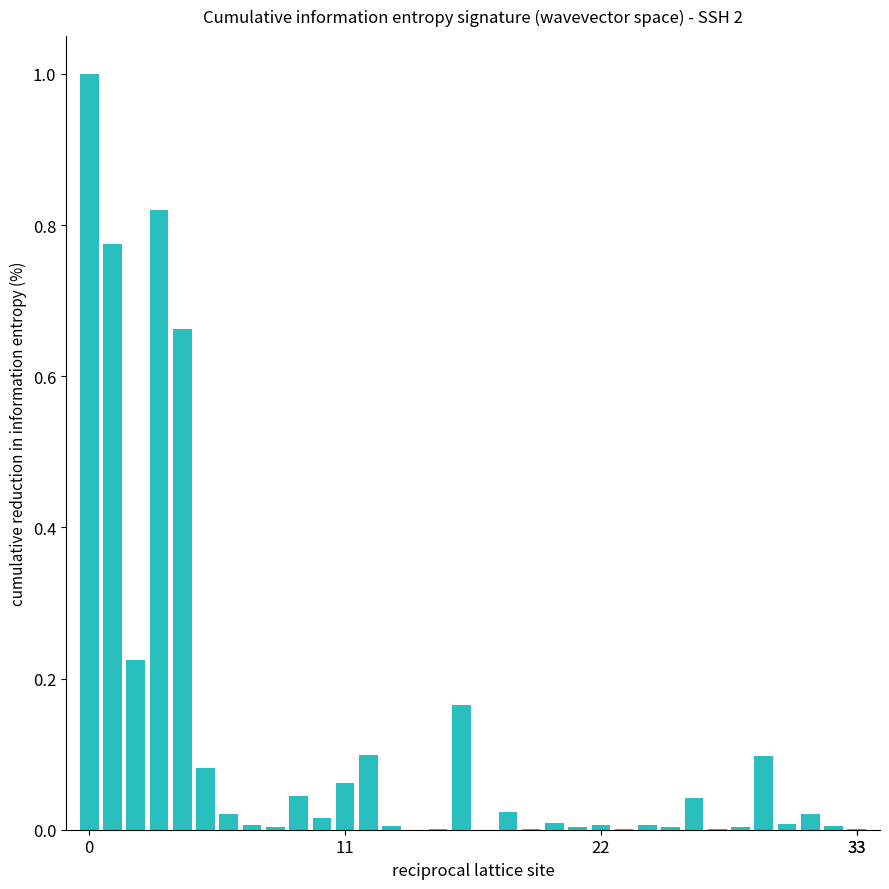

What is the maximum value shown in the chart?

1.0